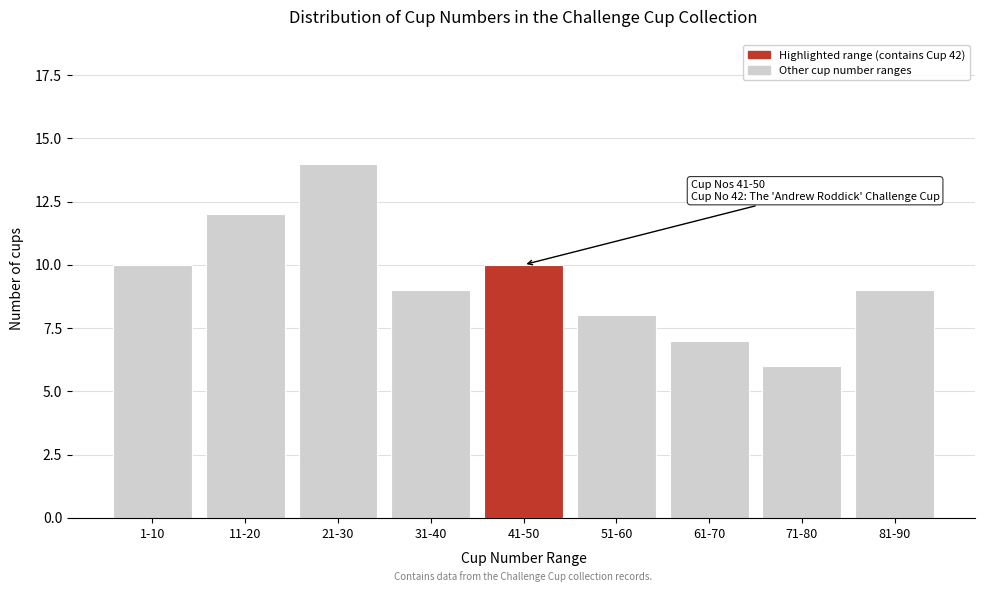

Reading left to right, extract all data points from this chart.

10	12	14	9	10	8	7	6	9